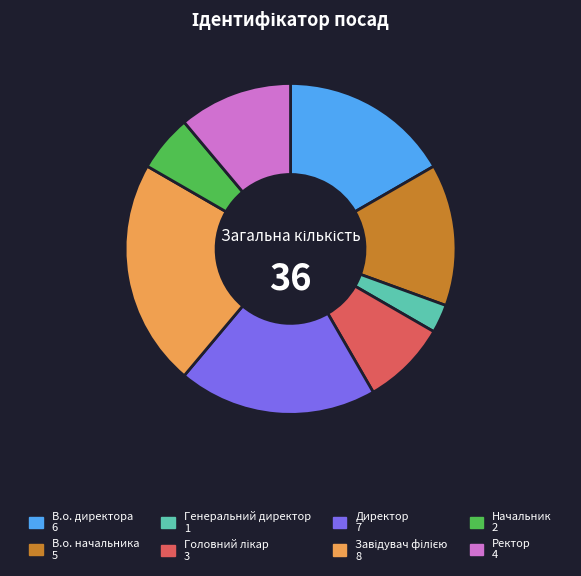

Combined, do В.о. директора 6 and Начальник 2 account for over 50%?

No